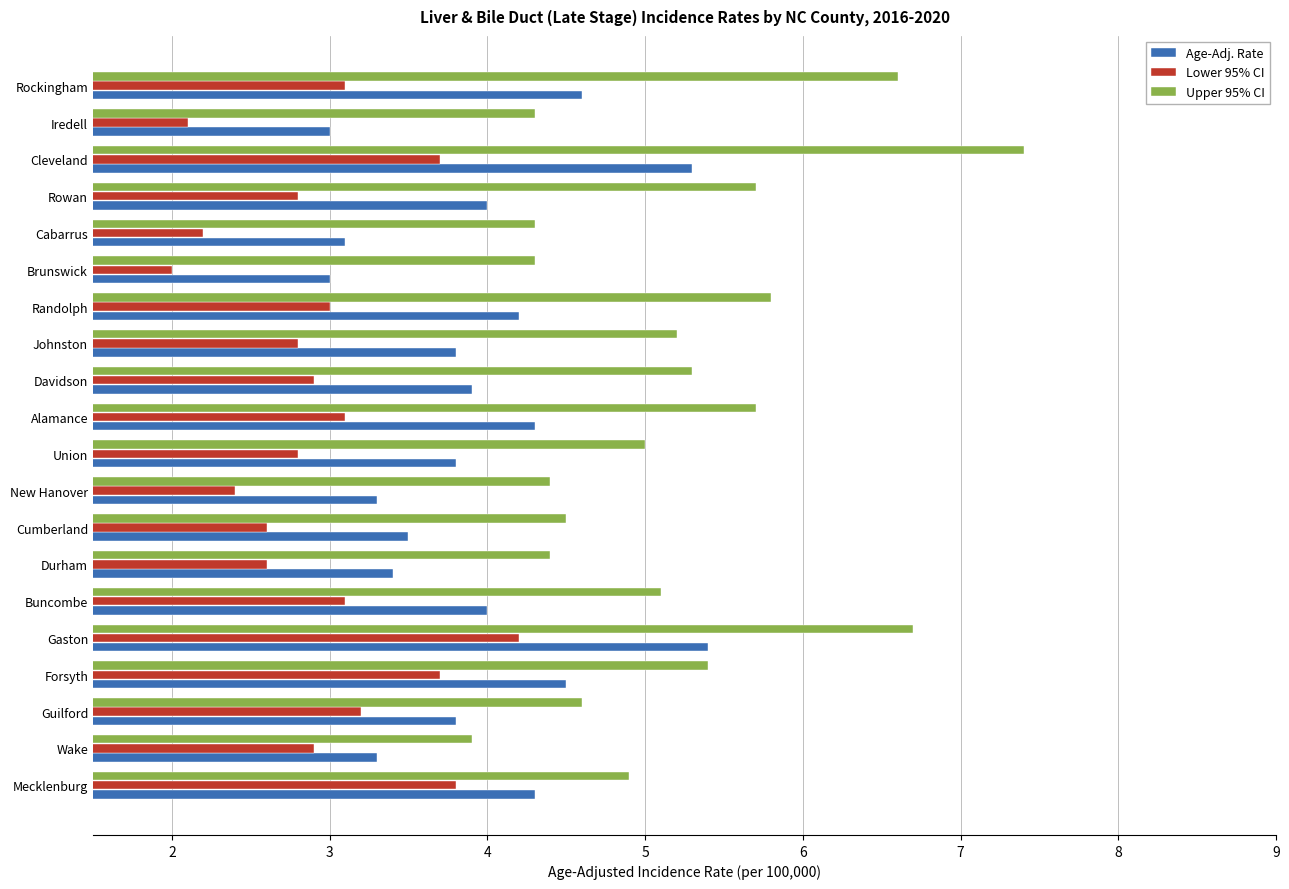

How many series are shown in this chart?

3